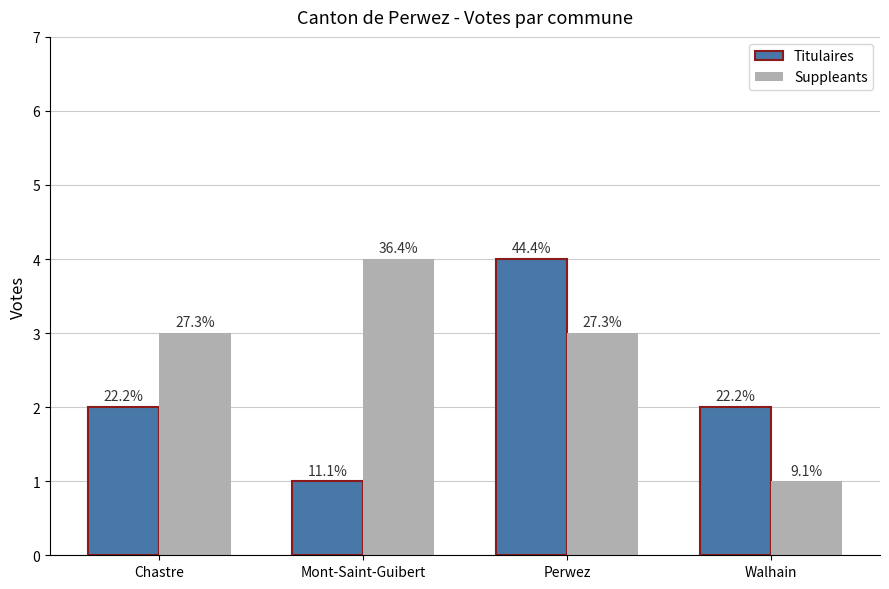

What is the sum of the Suppleants values at Perwez and Chastre?

6